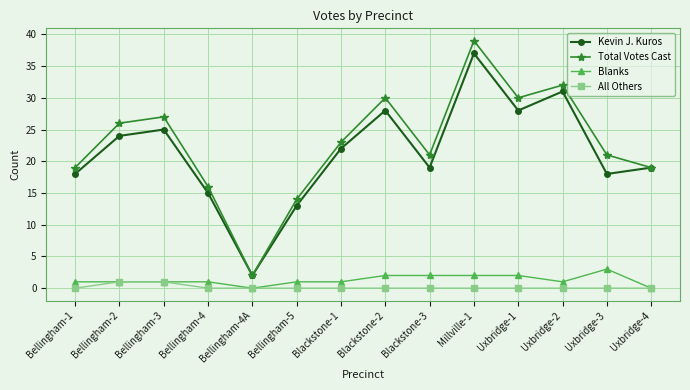

What is the sum of the Total Votes Cast values at Uxbridge-3 and Bellingham-1?

40